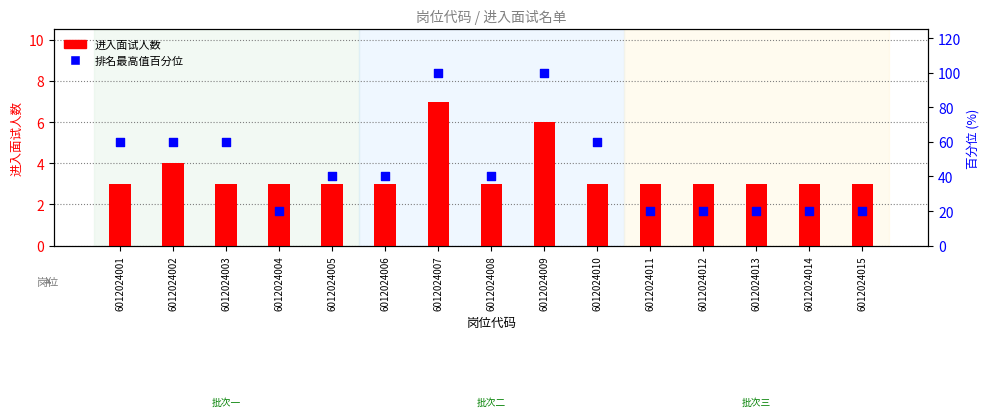

Is the value of 进入面试人数 at 6012024004 greater than the value of 排名最高值百分位 at 6012024003?

No